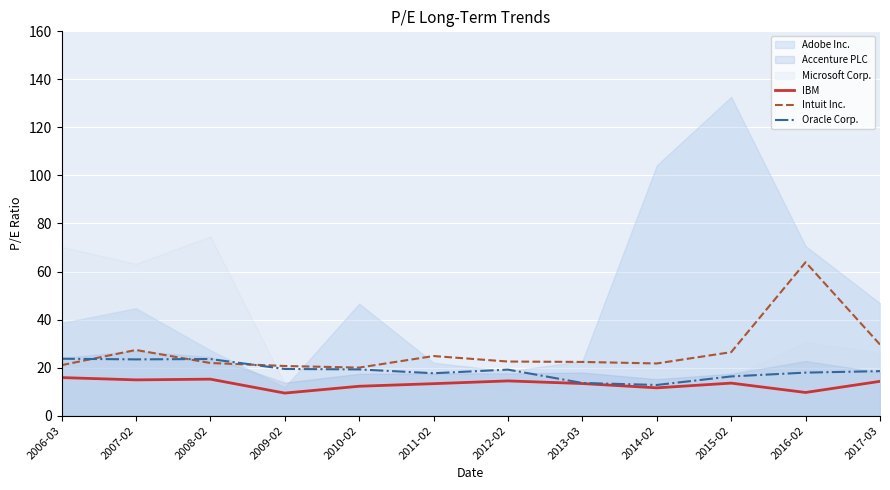

How many intersections are there between Intuit Inc. and Oracle Corp.?

3